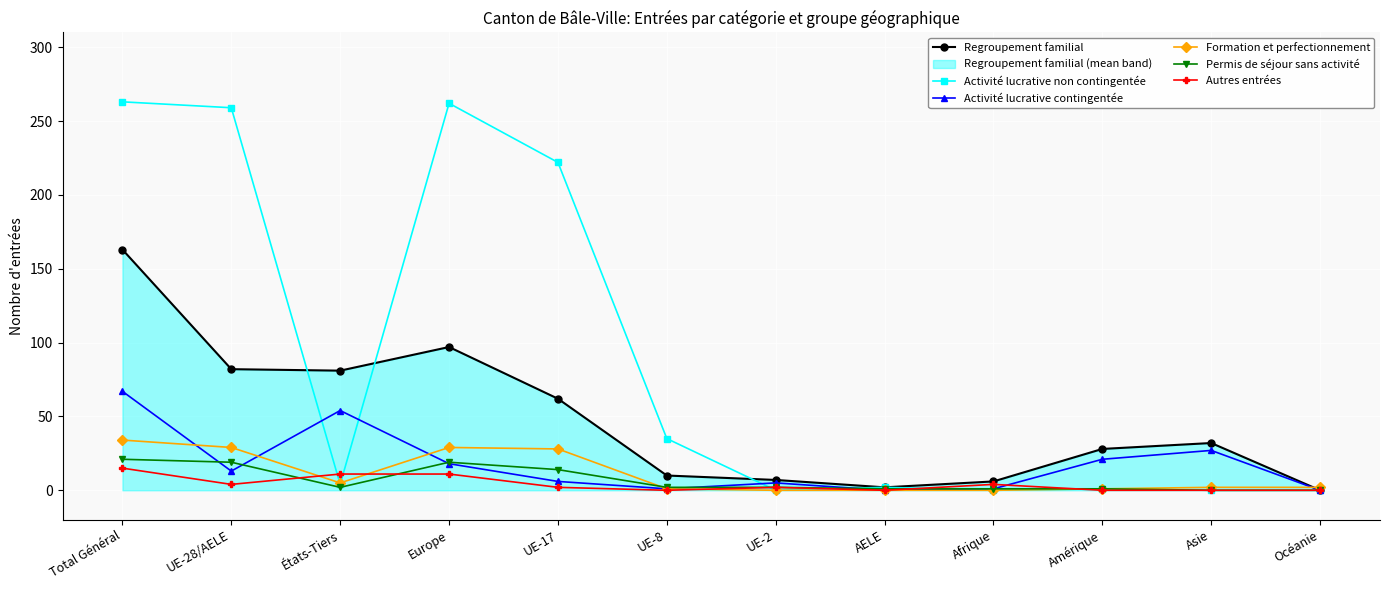

True or false: Activité lucrative non contingentée and Regroupement familial cross at least once.

True